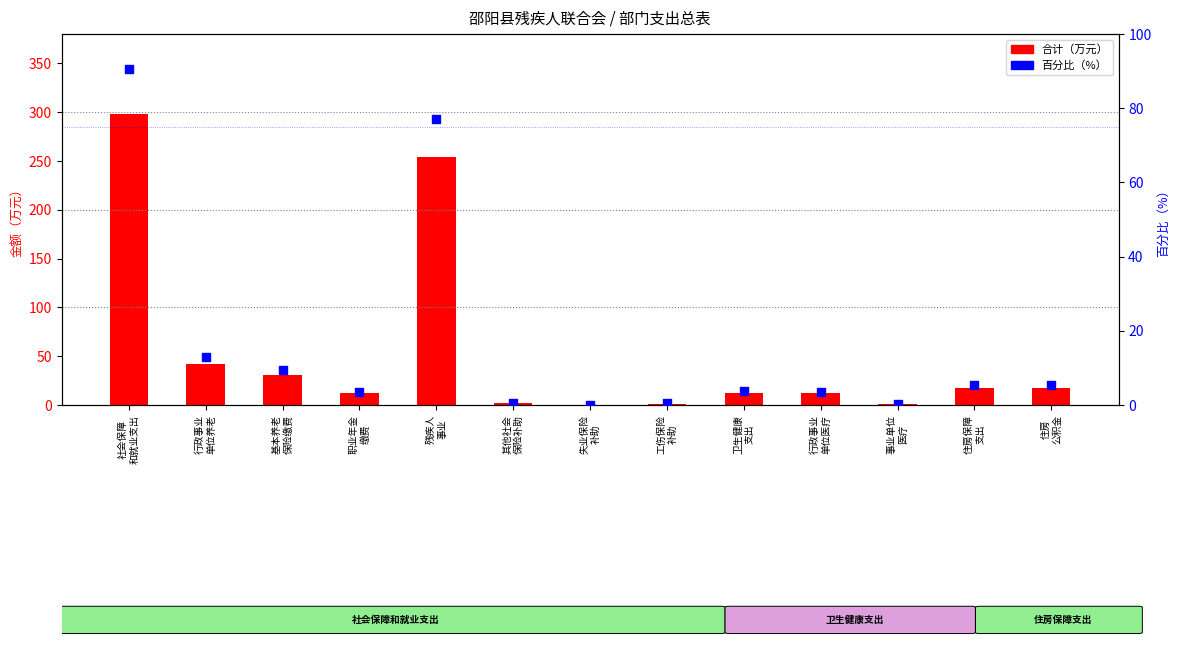

Which series has the largest total across all categories?

合计（万元）